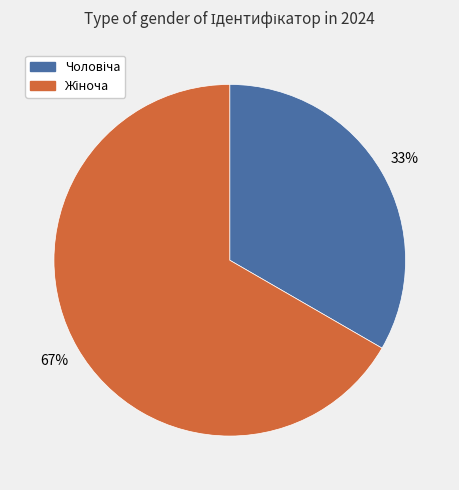

Is there a majority slice in this chart?

Yes